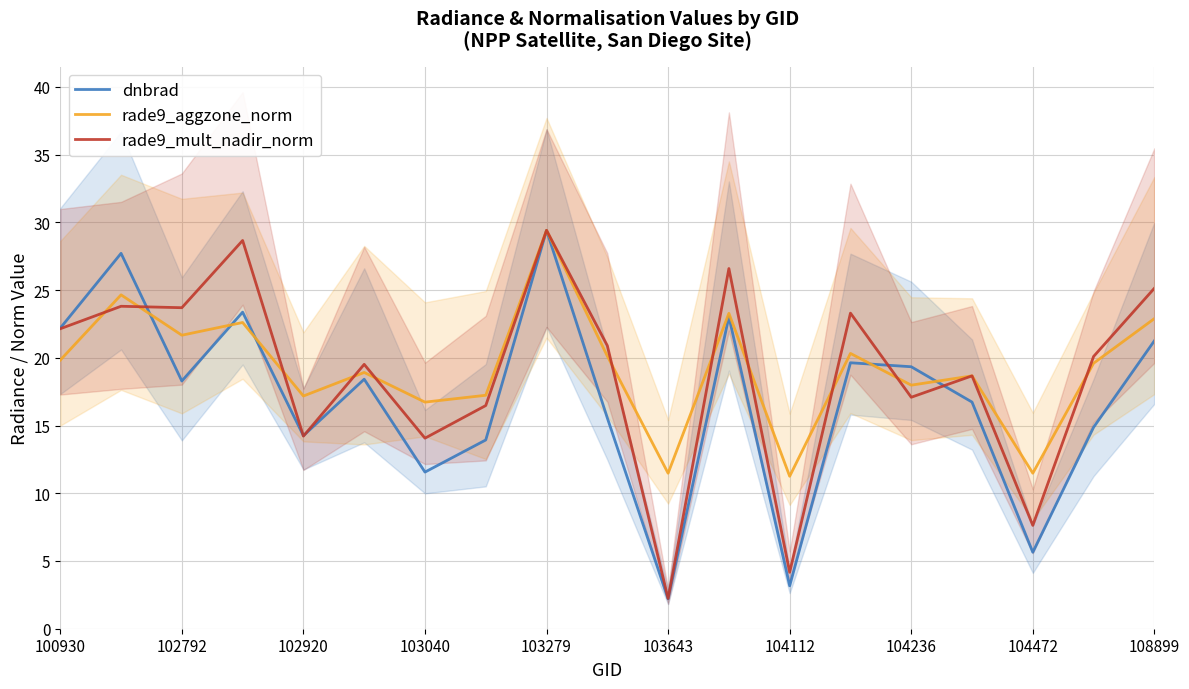

Count the number of categories in the chart.

19